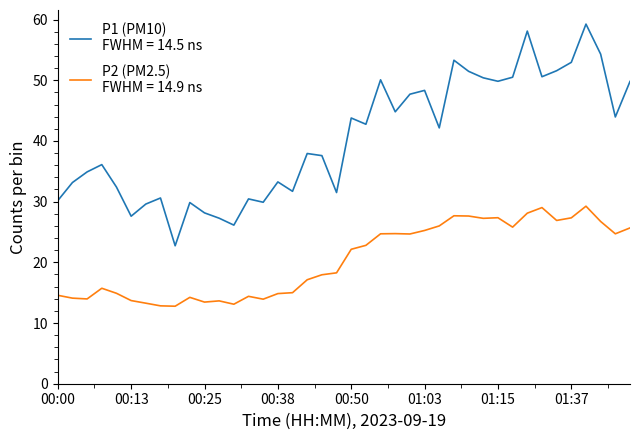

What is the smallest value displayed?

12.8